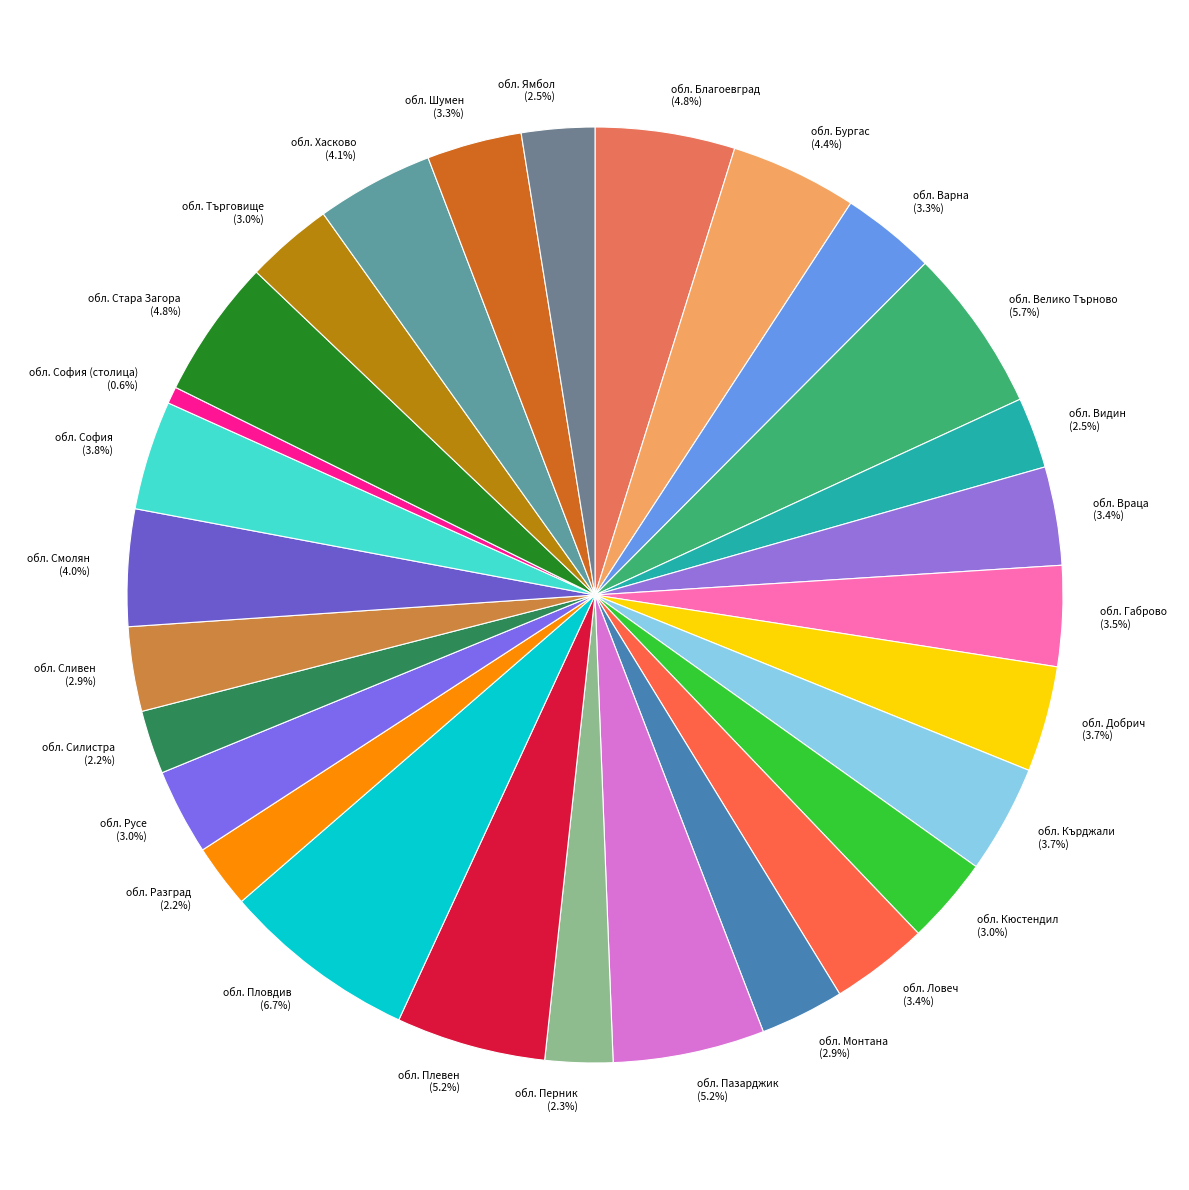

Is there any slice that represents more than half of the pie?

No